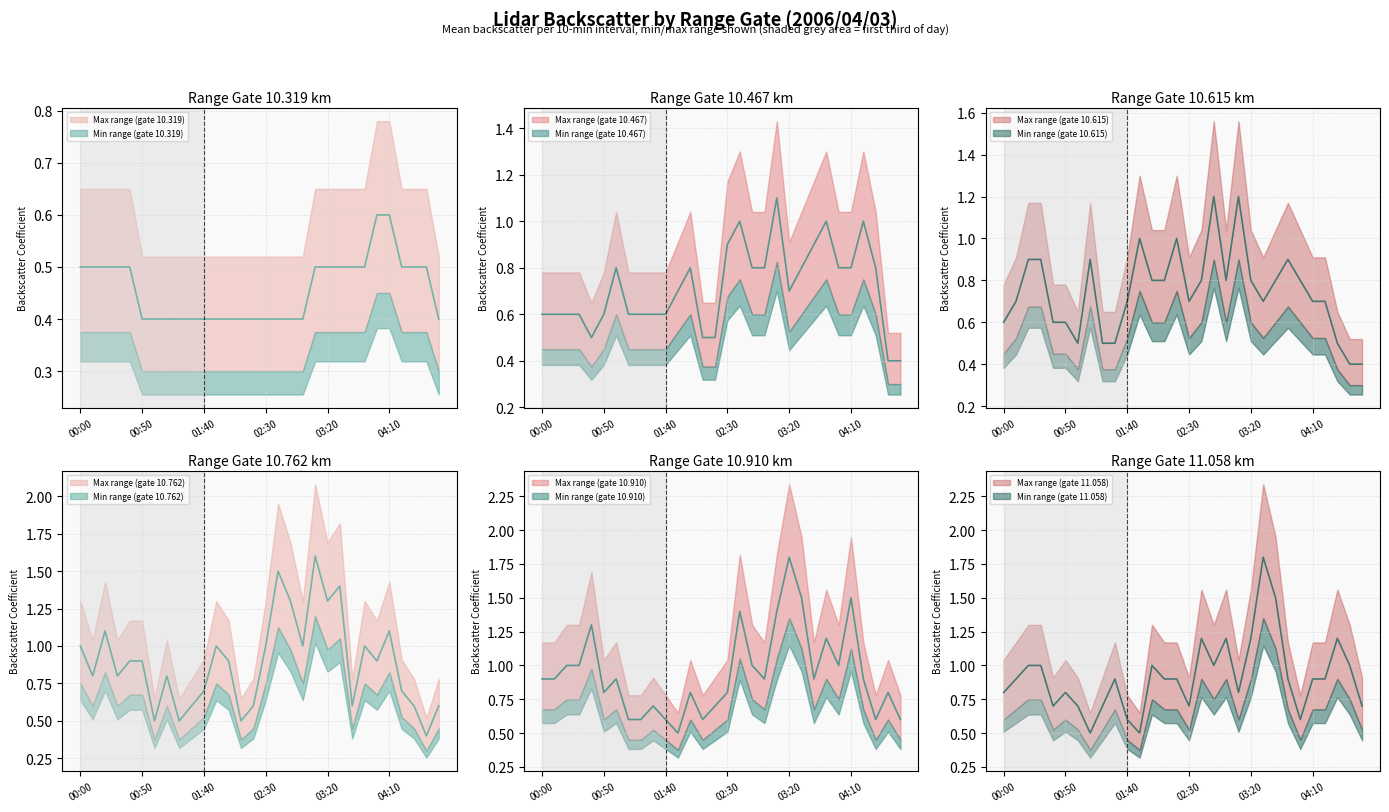

How many times do  10.319 and  10.762 cross each other?

2